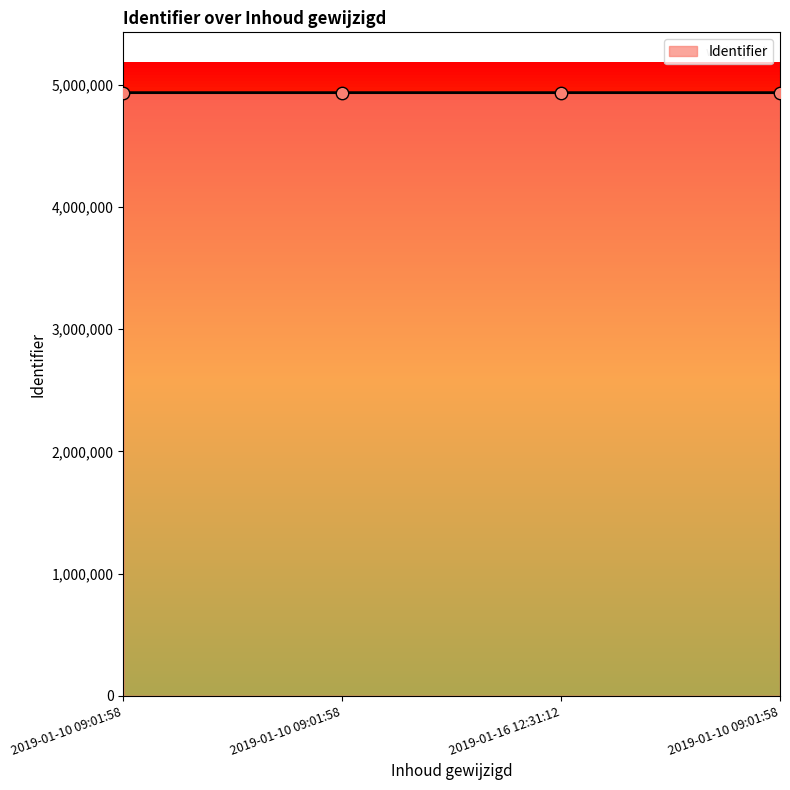

Which has a higher value, 2019-01-10 09:01:58 or 2019-01-10 09:01:58?

2019-01-10 09:01:58